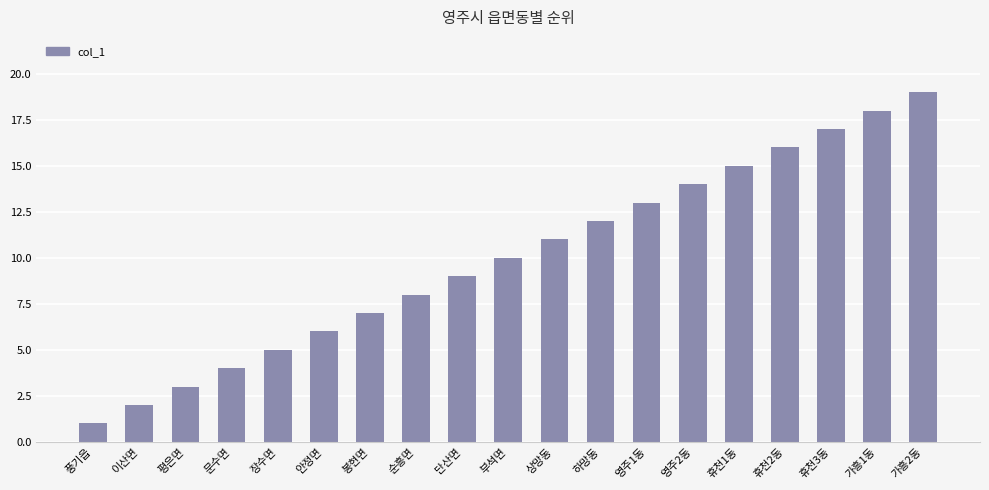

At which category does the chart reach its peak across all series?

가흥2동